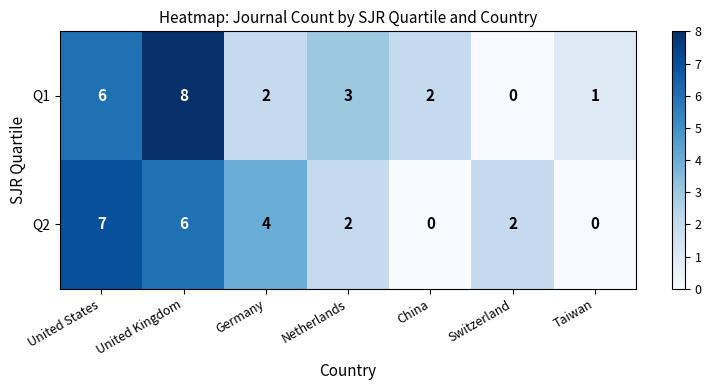

At how many categories does at least one series exceed 5?

2